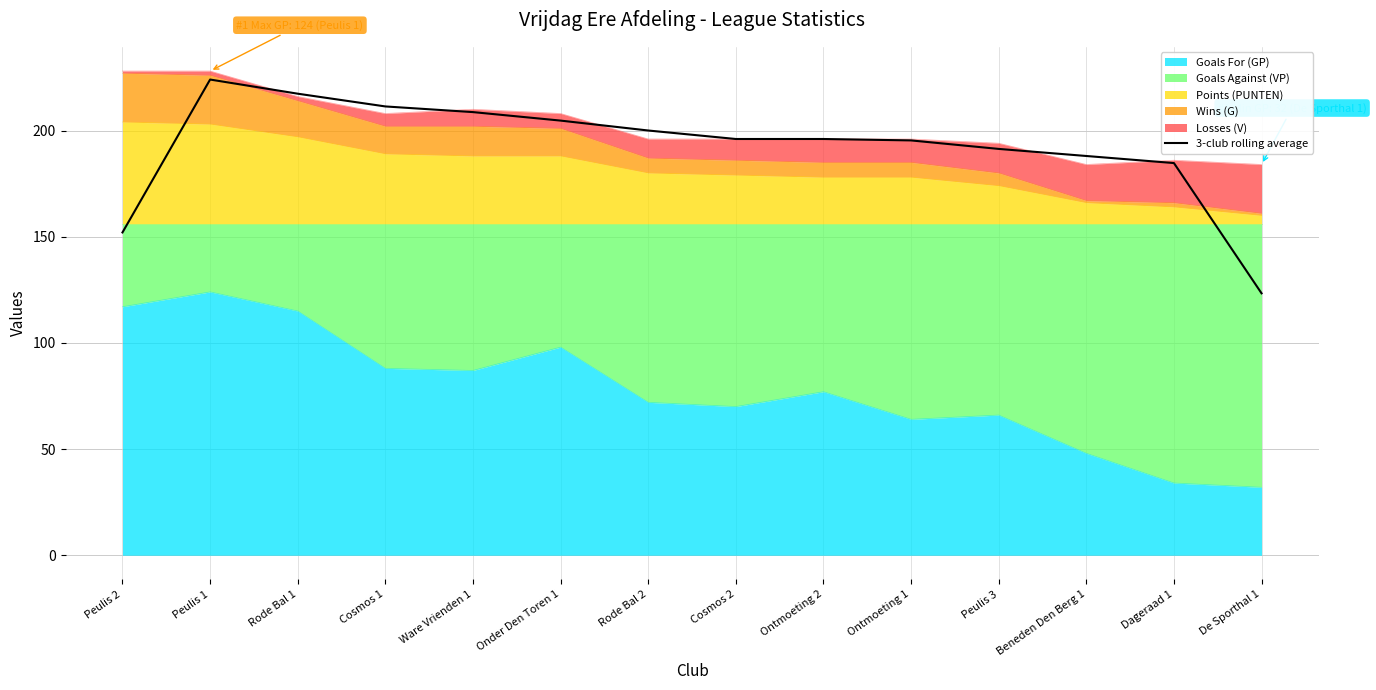

What is the value of the 4th point from the left?

211.3